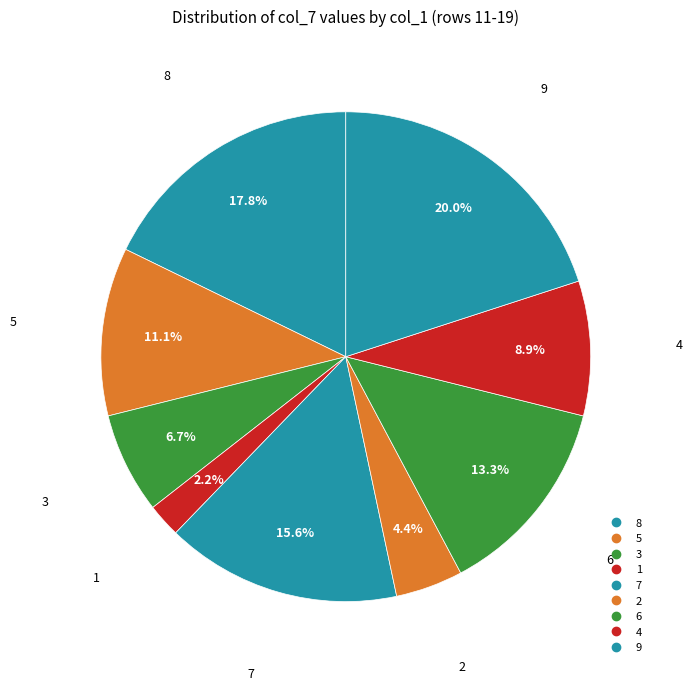

How many slices are in this pie chart?

9